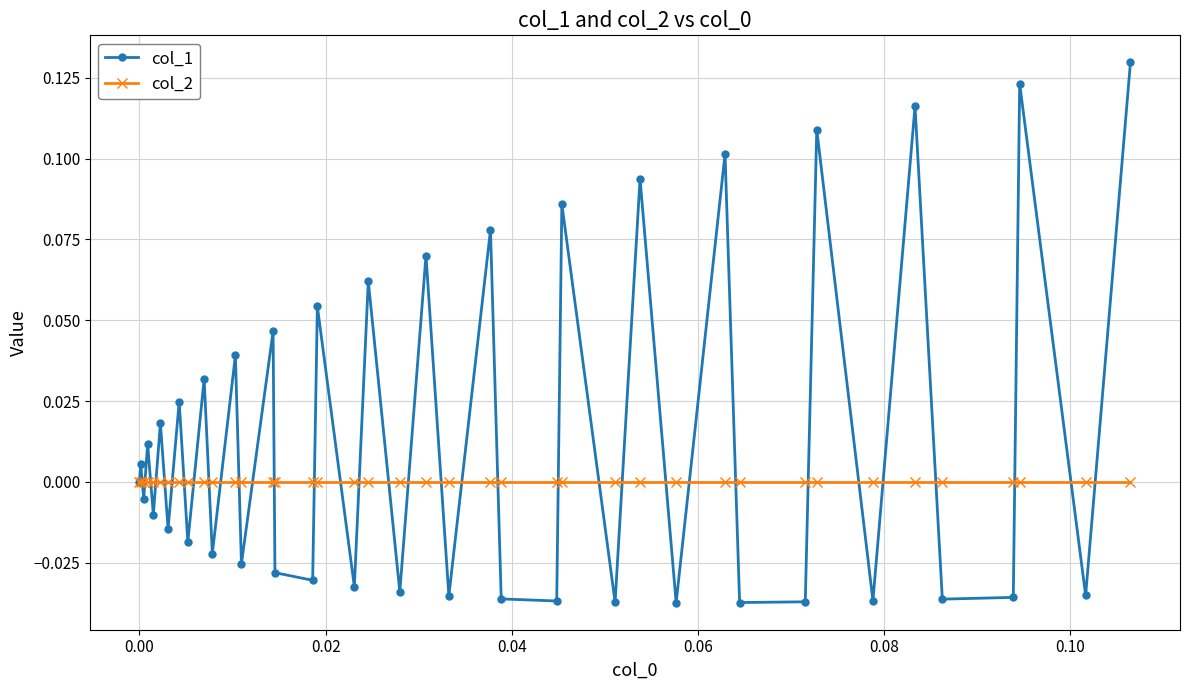

List the series in order of their peak value, highest first.

col_1, col_2